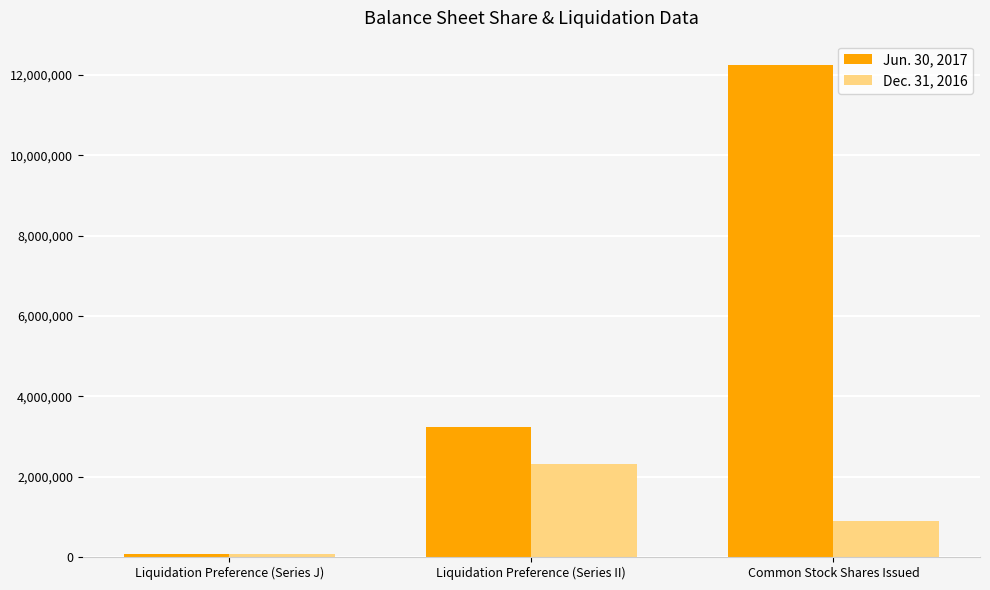

Reading left to right, what are all the values shown in this chart?

Jun. 30, 2017: Liquidation Preference (Series J)=71000	Liquidation Preference (Series II)=3232594	Common Stock Shares Issued=12240369
Dec. 31, 2016: Liquidation Preference (Series J)=71000	Liquidation Preference (Series II)=2315293	Common Stock Shares Issued=894909